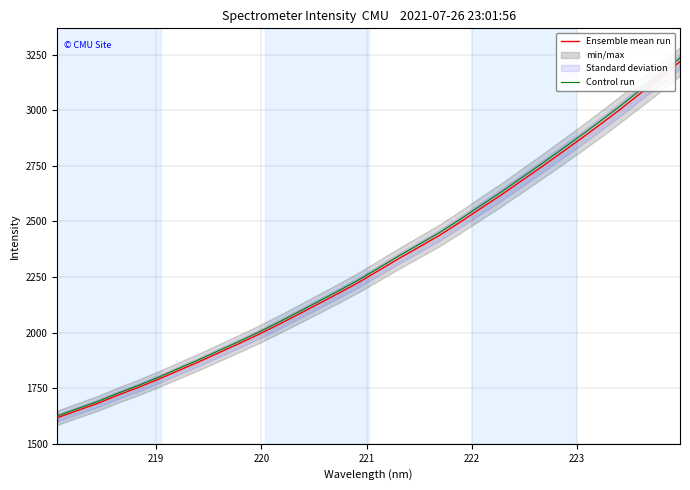

What is the value of the Ensemble mean run point at the 3rd from the left?

1681.2